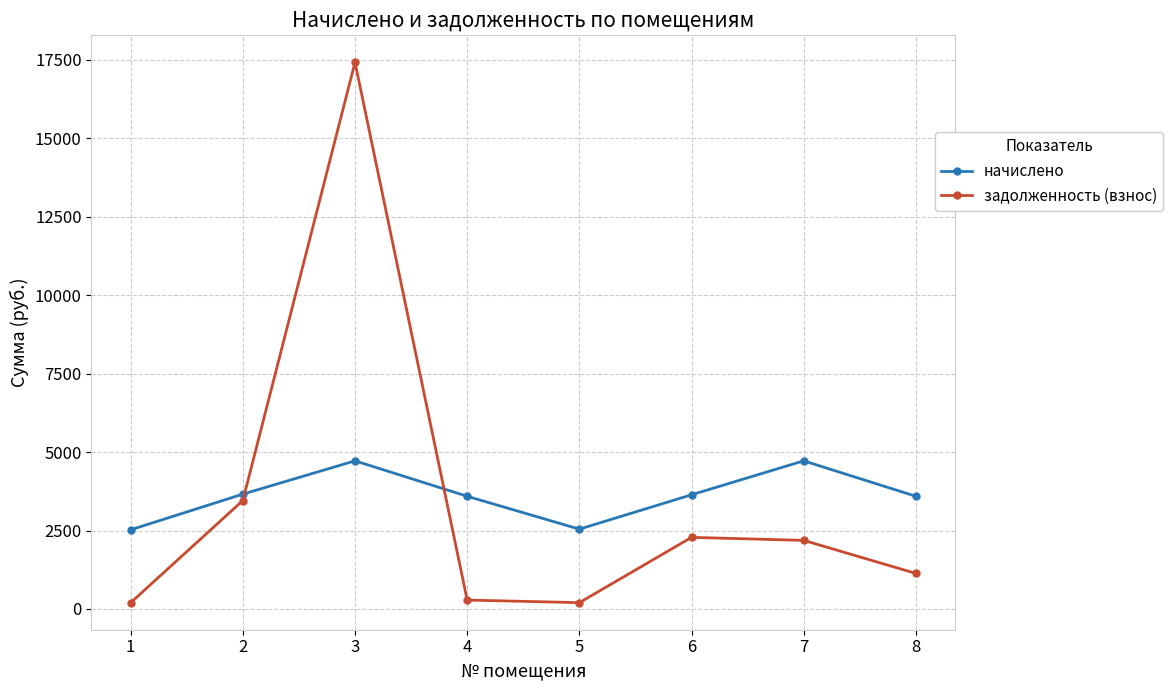

Where do задолженность (взнос) and начислено first cross each other?

2 and 3